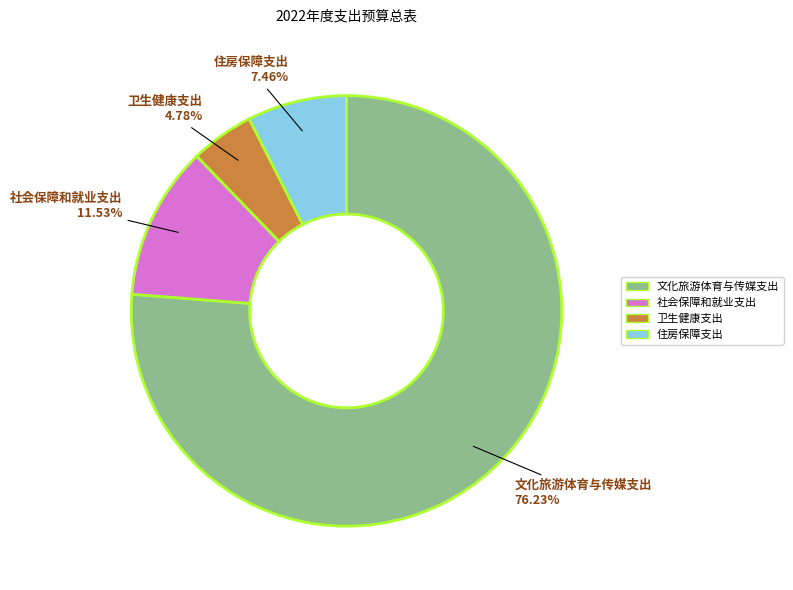

What percentage is the 卫生健康支出 slice, to the nearest percent?

5%